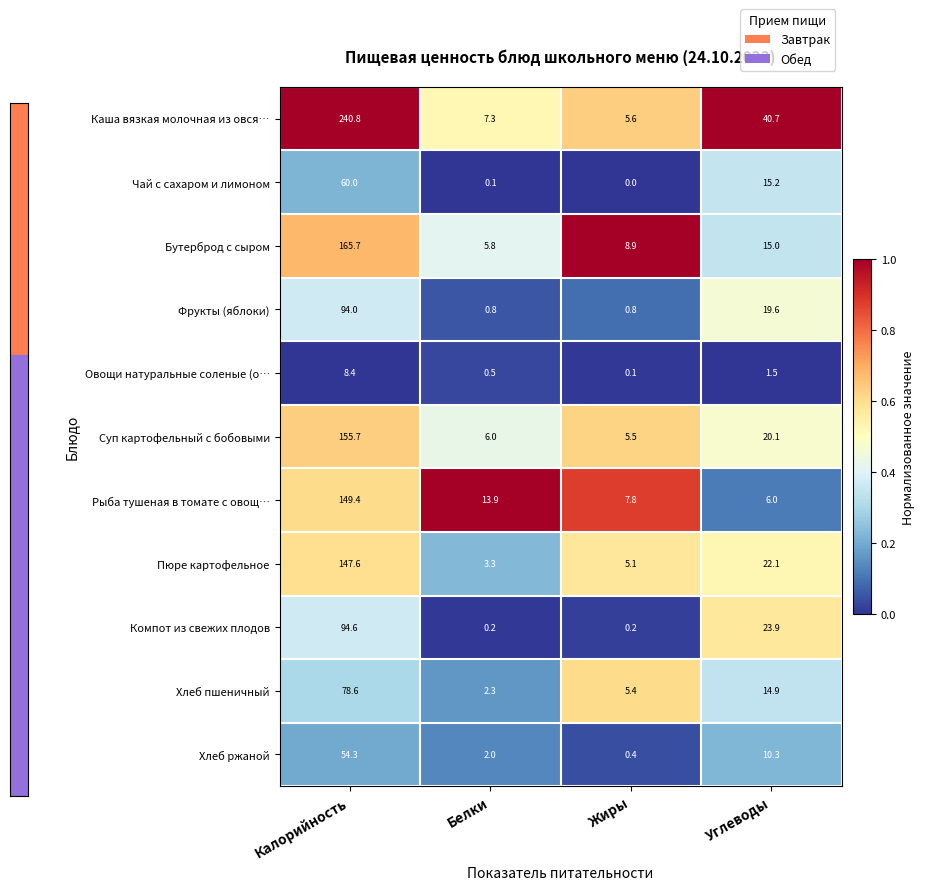

Between Белки and Жиры, which series saw the biggest shift?

Рыба тушеная в томате с овощ…